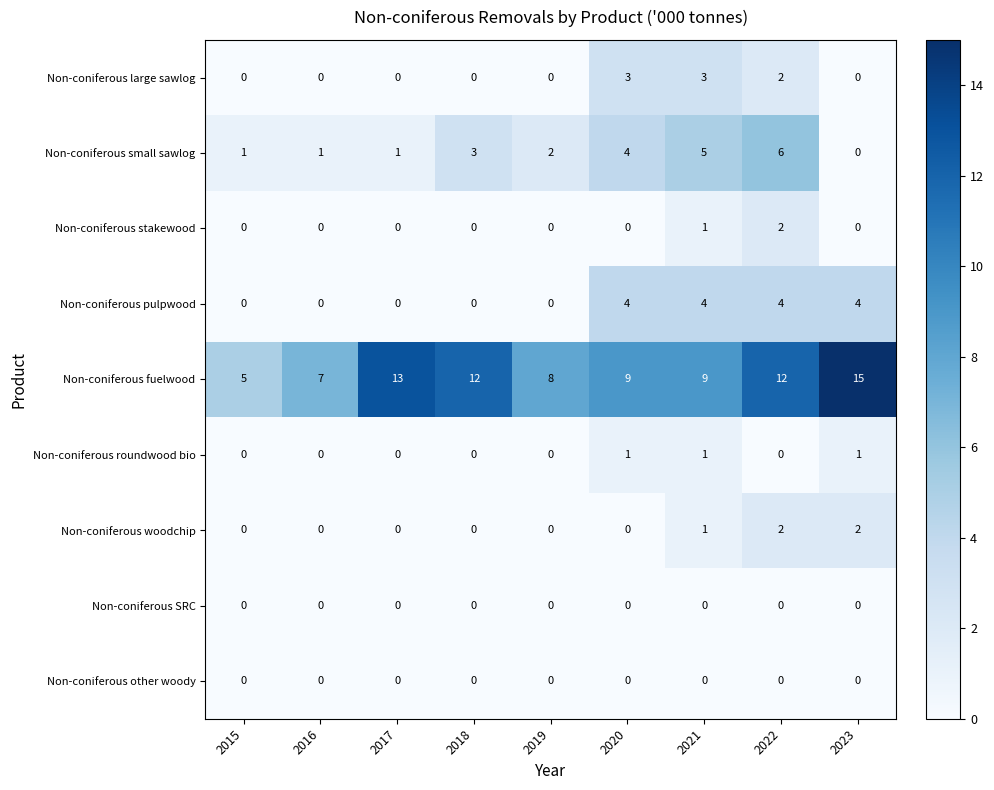

What value does the Non-coniferous pulpwood series have at 2023?

4